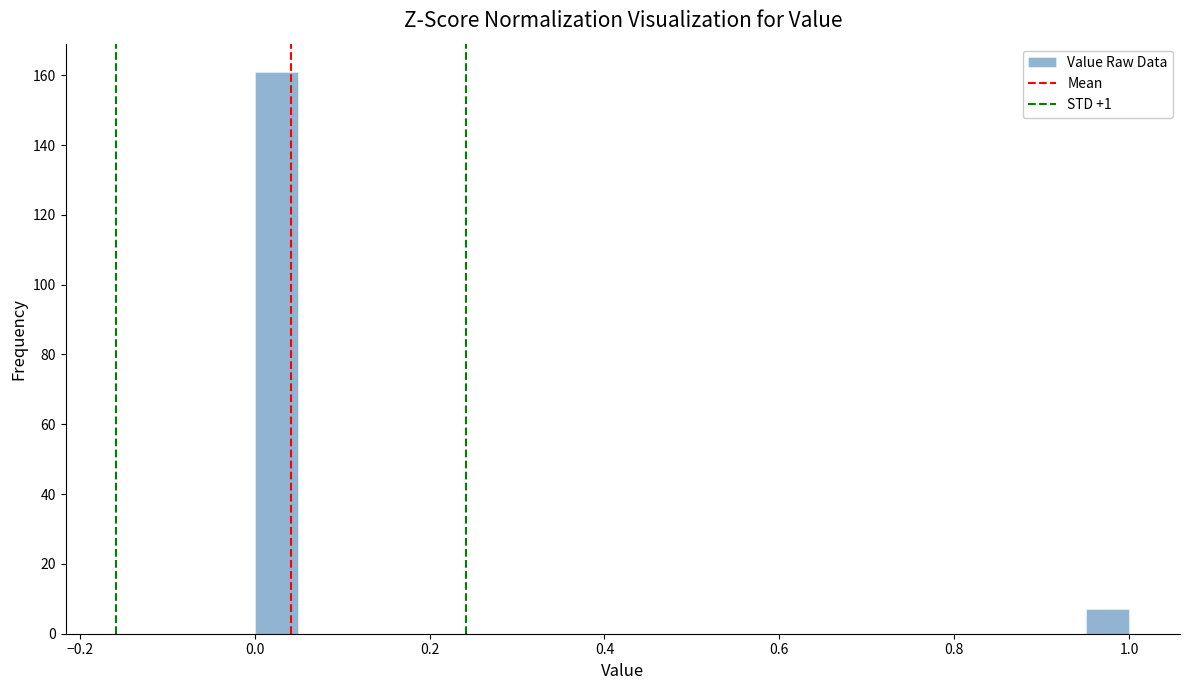

Around what value on the x-axis is the tallest bar? Give the approximate position of its centre, as read against the axis.

0.02